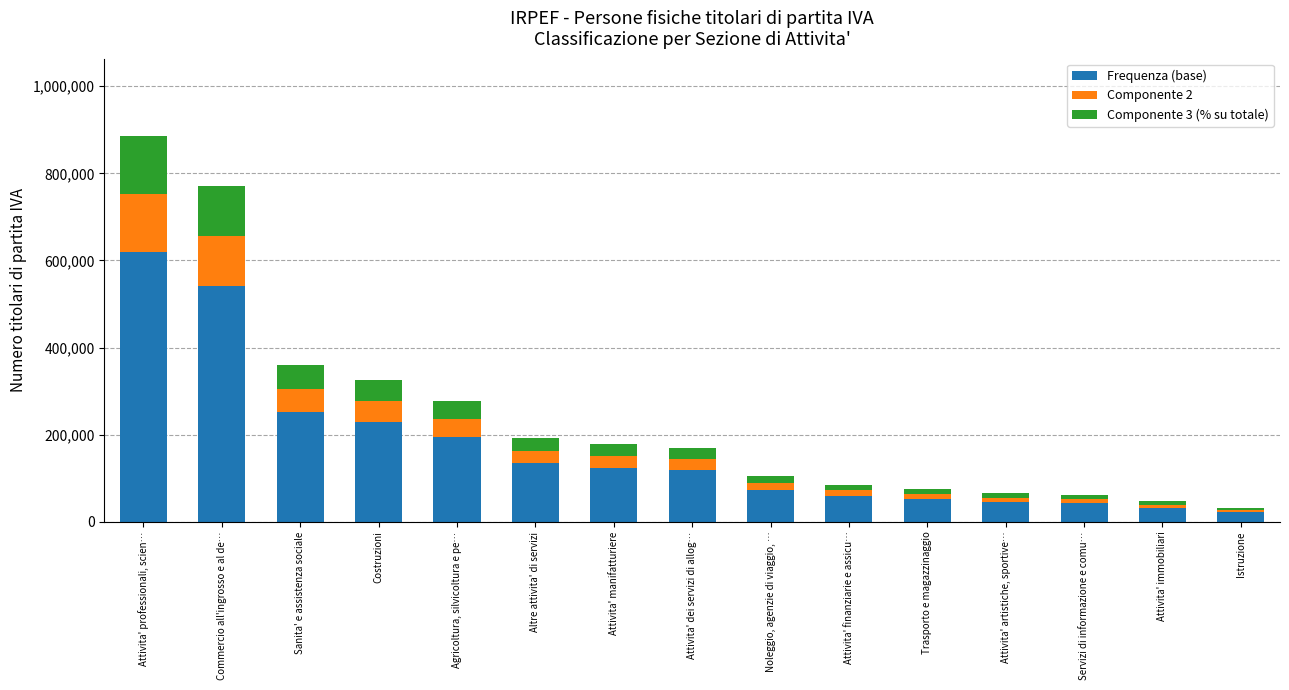

The Frequenza (base) series shows 70794.5 at Altre attivita' di servizi. True or false?

False